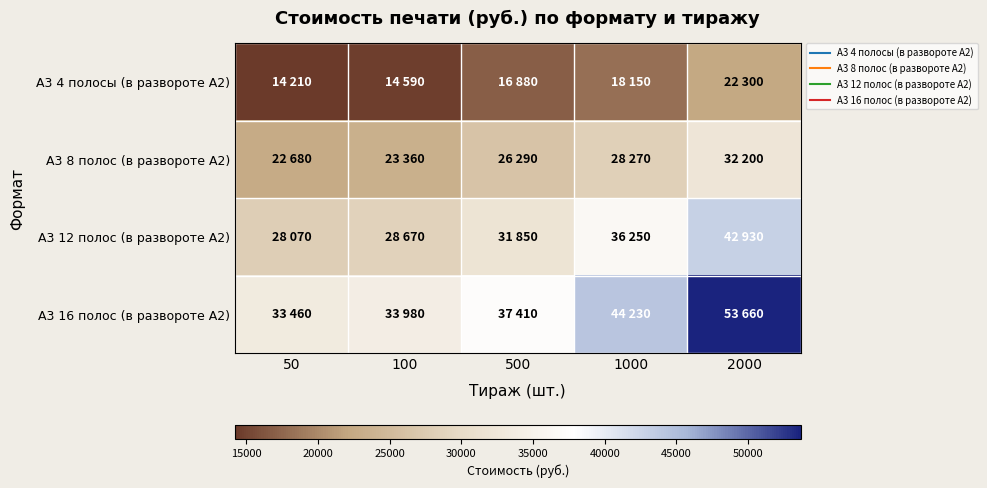

How many series are shown in this chart?

4